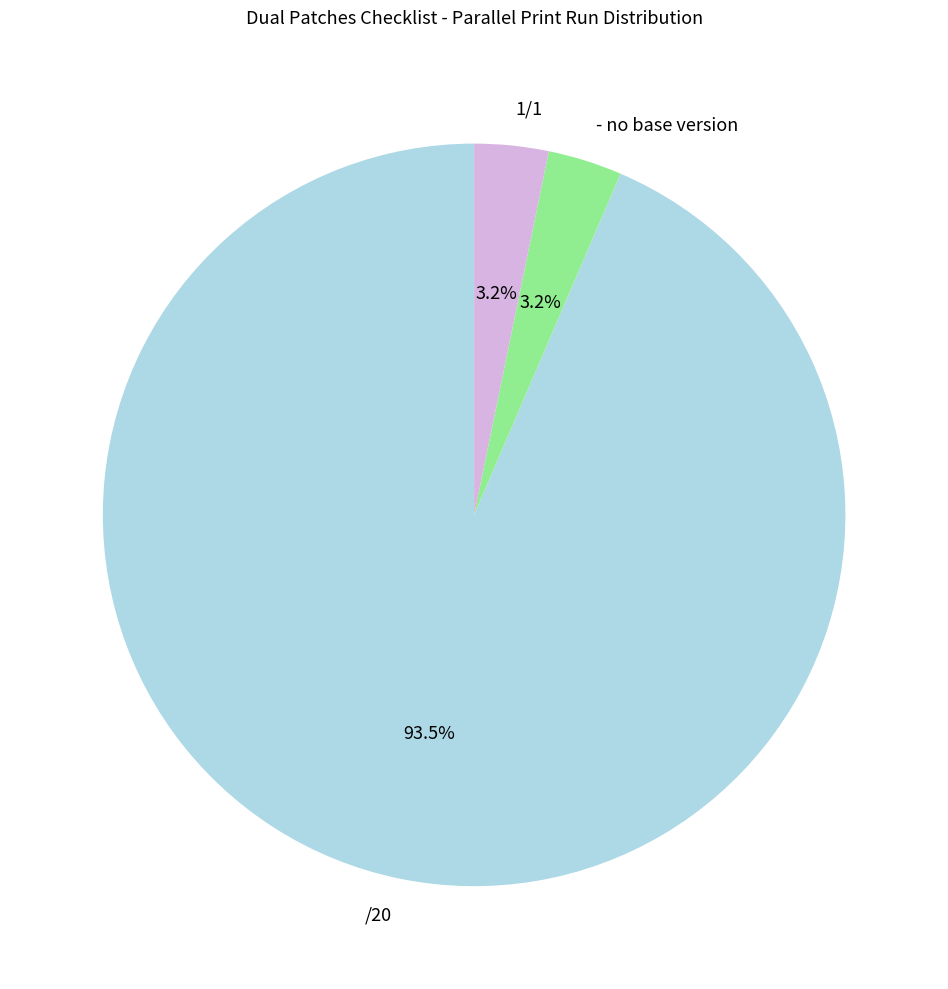

Is /20 the majority of the pie?

Yes